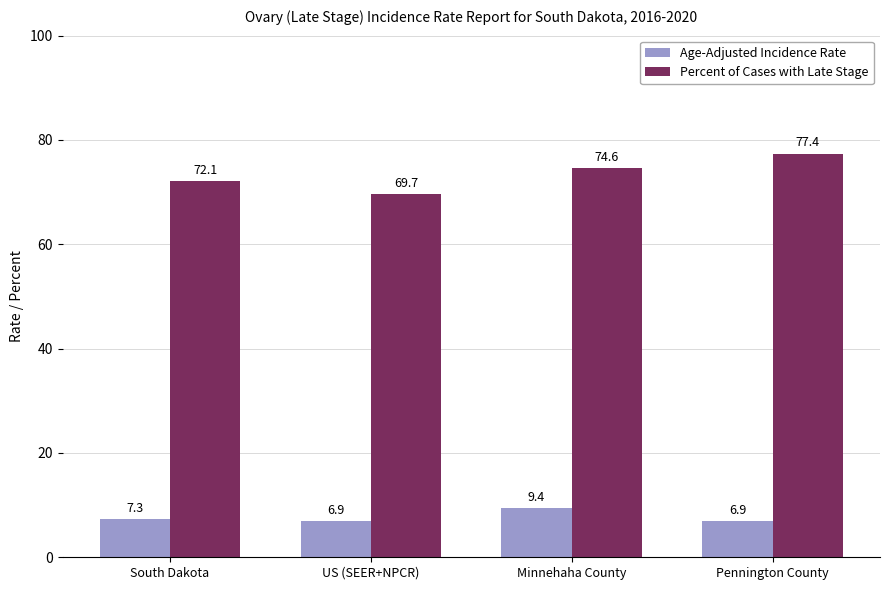

Where is Age-Adjusted Incidence Rate nearest to the value 8?

South Dakota